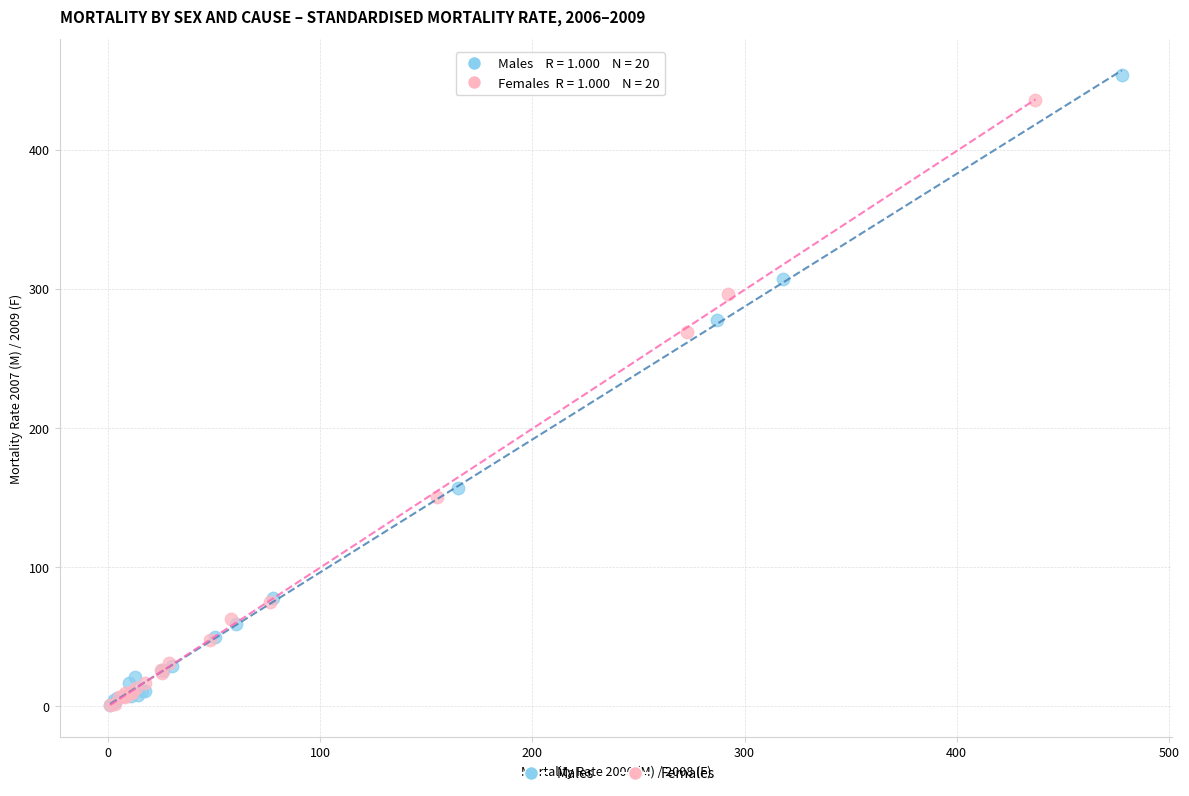

Which series has the widest spread of Y values?

Males